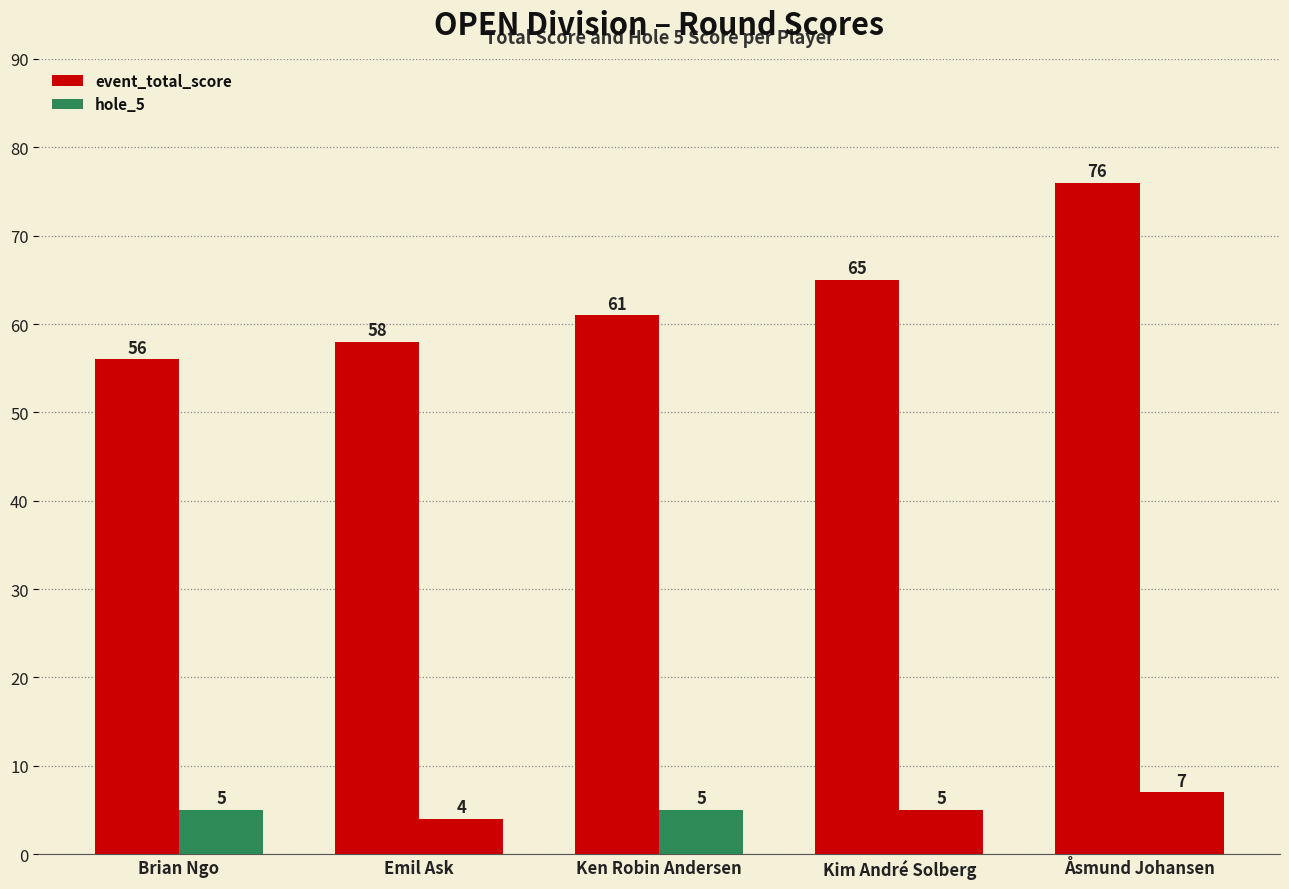

Reading left to right, list all the values displayed in this chart.

event_total_score: Brian Ngo=56	Emil Ask=58	Ken Robin Andersen=61	Kim André Solberg=65	Åsmund Johansen=76
hole_5: Brian Ngo=5	Emil Ask=4	Ken Robin Andersen=5	Kim André Solberg=5	Åsmund Johansen=7